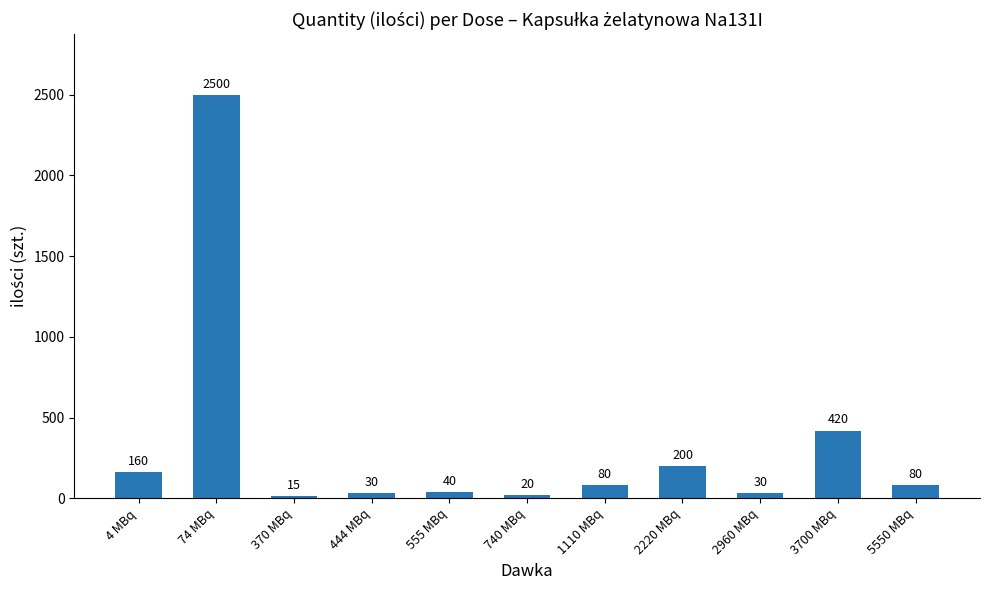

How many series are shown in this chart?

1